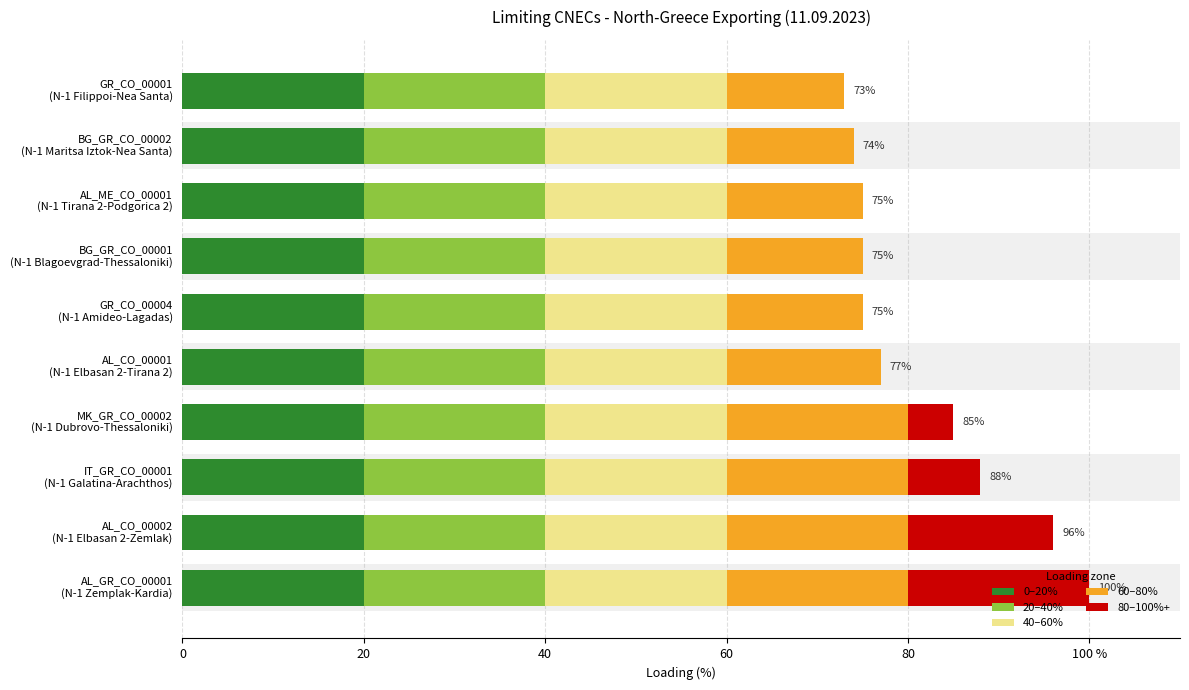

Is it true that 80–100%+ equals 0.0 at BG_GR_CO_00002 (N-1 Maritsa Iztok-Nea Santa)?

True